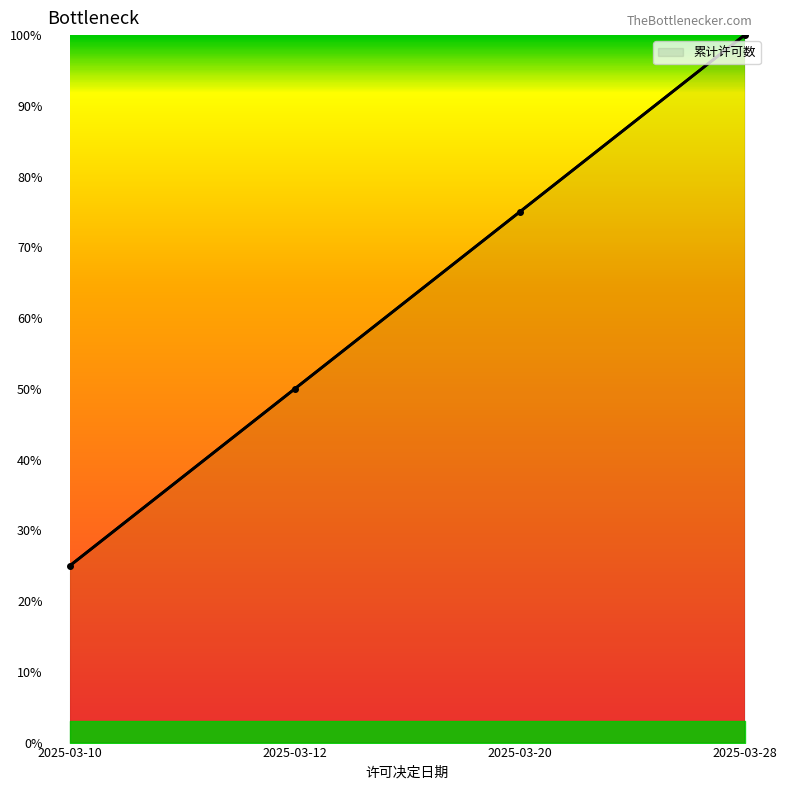

What is the sum of all values?

10